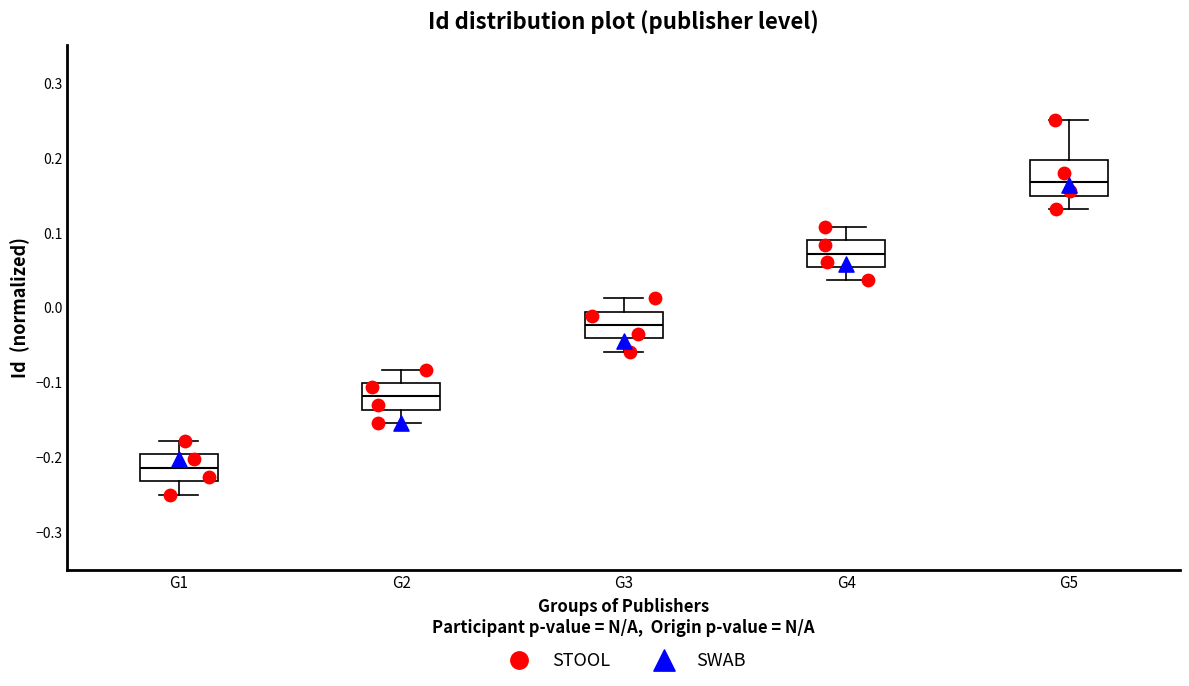

Reading left to right, read every box against the y-axis: the position of its median line, the range the box covers, and the ends of its whiskers. The values are not printed on the chart, so give them approximately, as read against the axis.

G1: median -0.21, box -0.23 to -0.20, whiskers -0.25 to -0.18
G2: median -0.12, box -0.14 to -0.10, whiskers -0.15 to -0.08
G3: median -0.02, box -0.04 to -0.01, whiskers -0.06 to 0.01
G4: median 0.07, box 0.05 to 0.09, whiskers 0.04 to 0.11
G5: median 0.17, box 0.15 to 0.20, whiskers 0.13 to 0.25